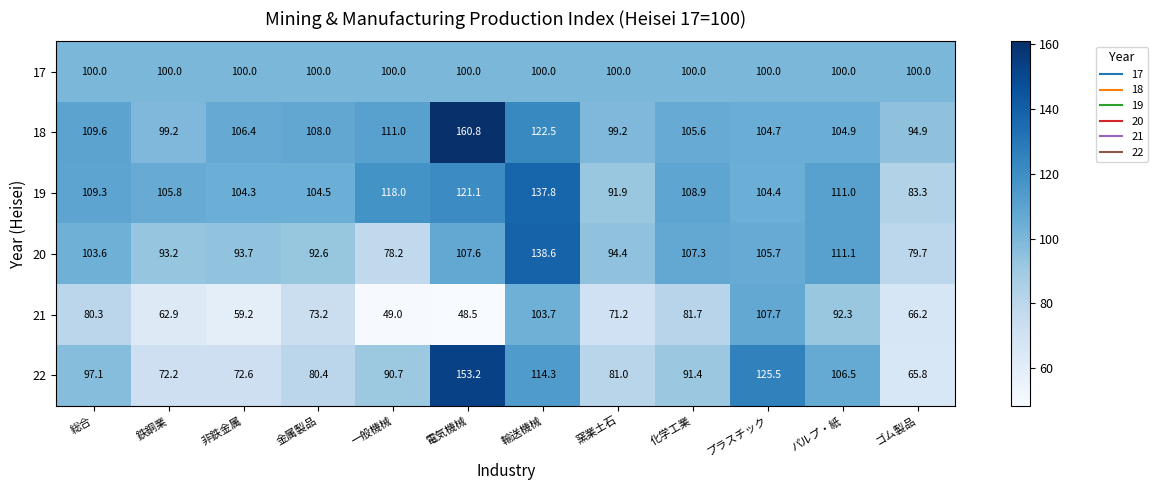

Which label corresponds to the smallest value in the chart?

電気機械